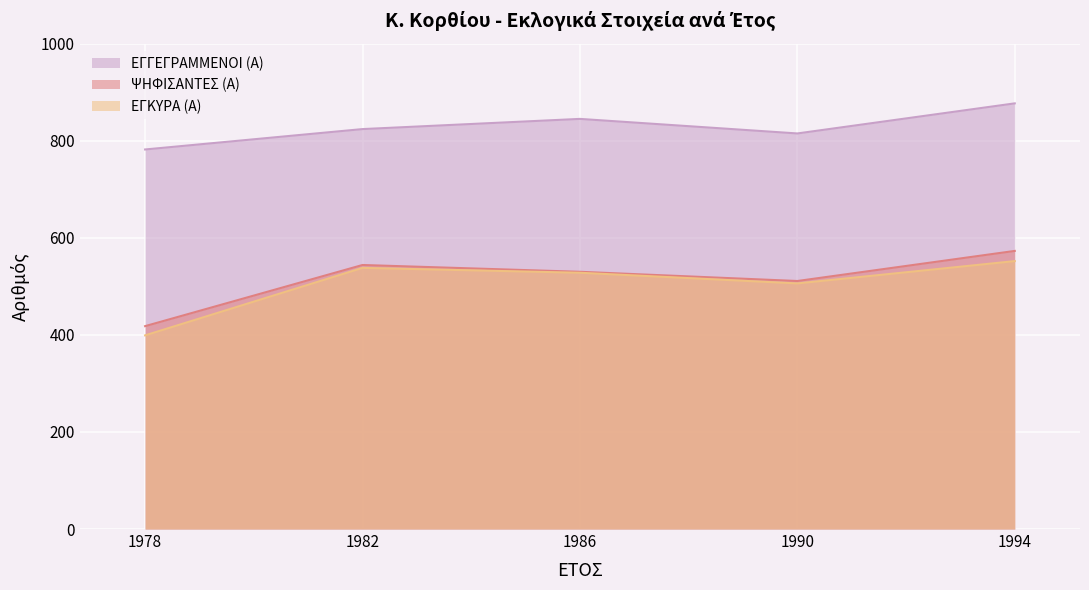

What is the minimum value shown in the chart?

399